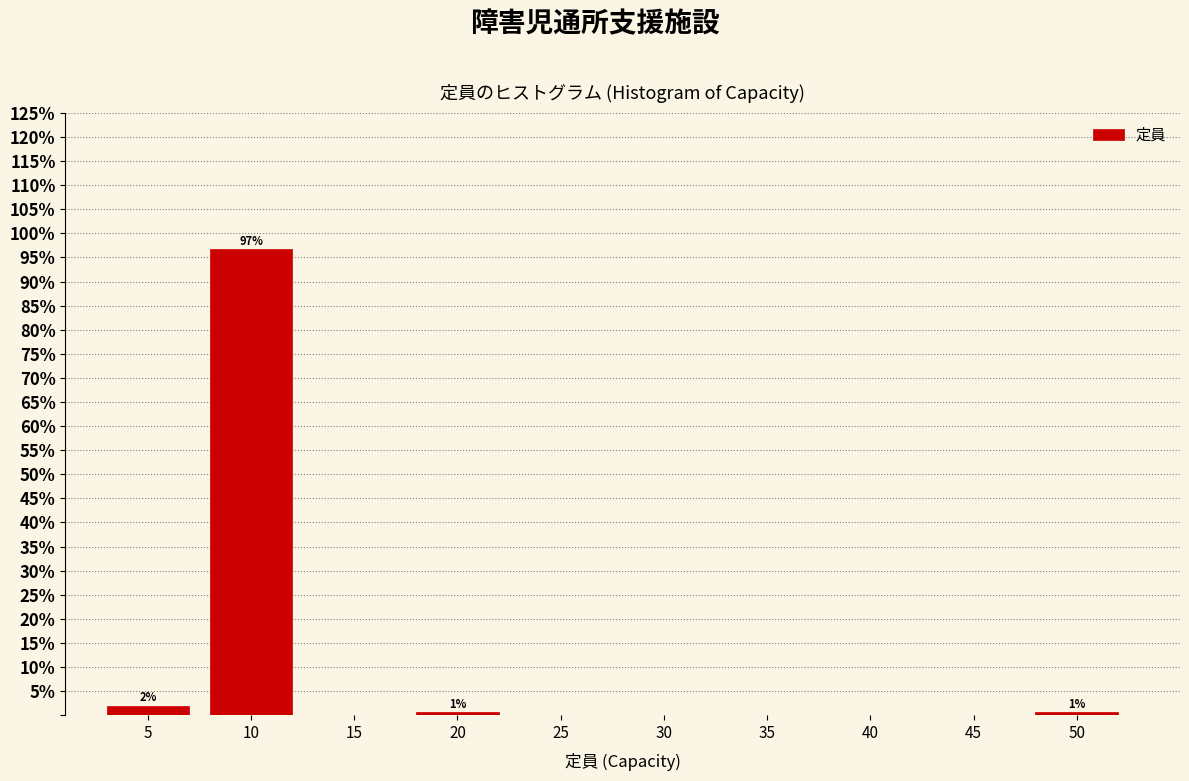

Reading left to right, transcribe all the data shown in this chart.

5=2.0	10=96.7	15=0.0	20=0.7	25=0.0	30=0.0	35=0.0	40=0.0	45=0.0	50=0.7